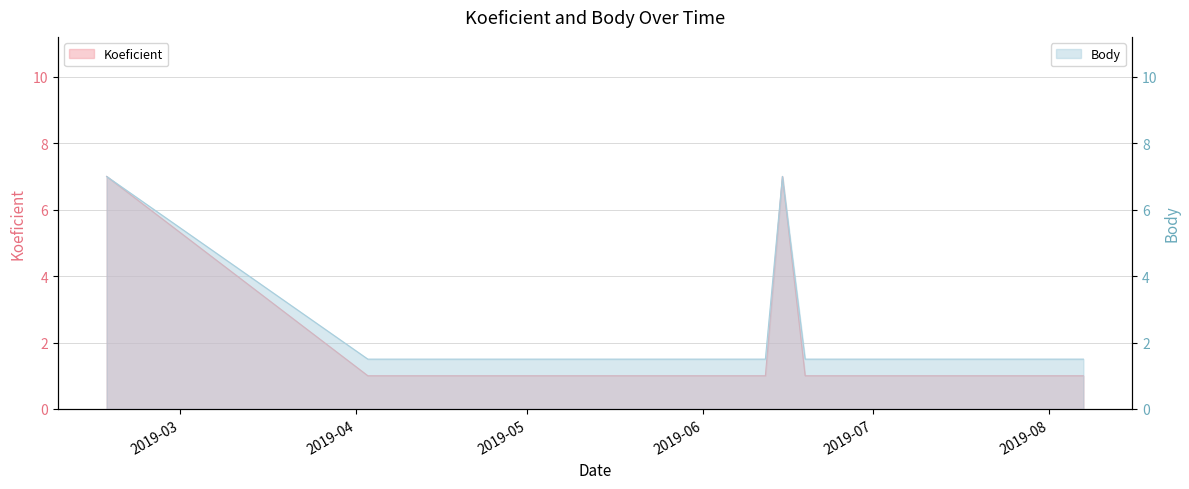

How many distinct data groups are displayed?

2